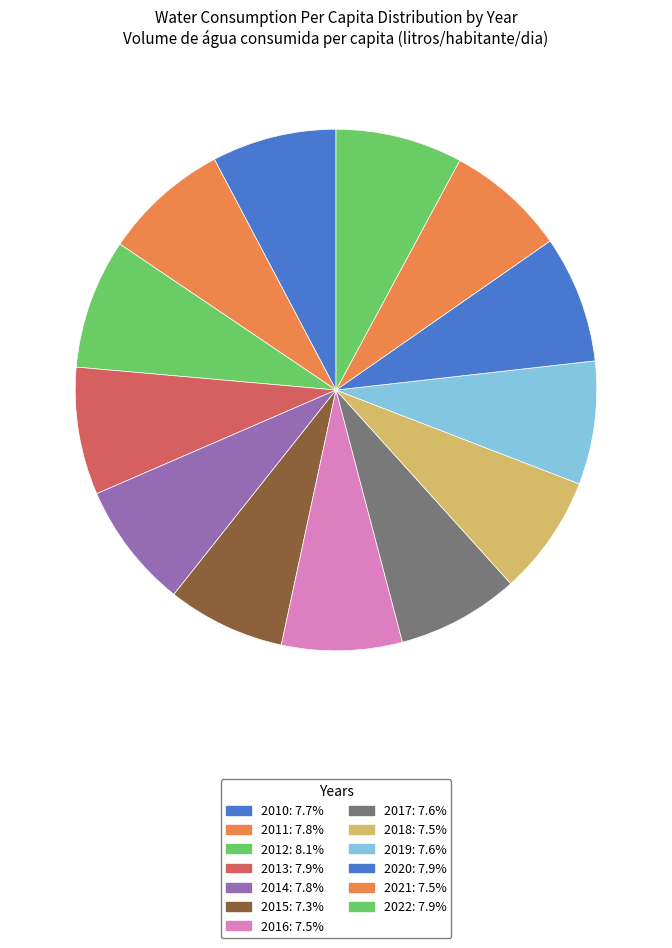

How many segments does this pie chart have?

13